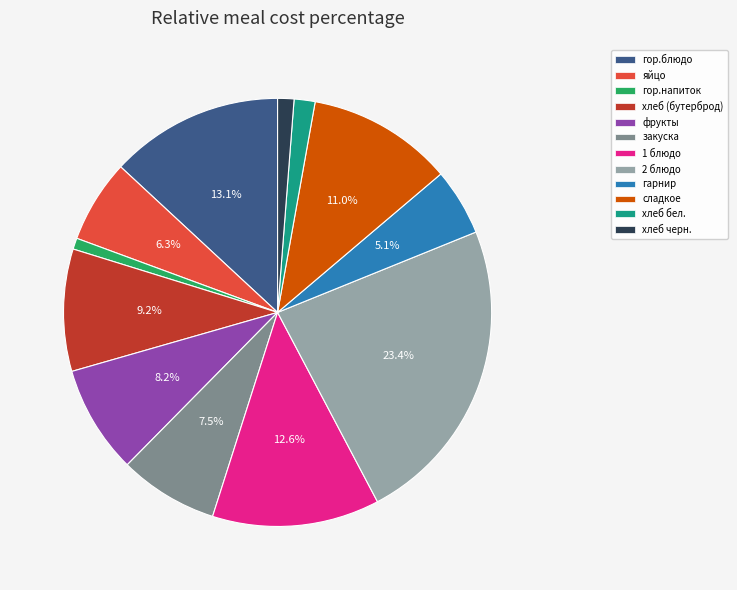

Is there a majority slice in this chart?

No